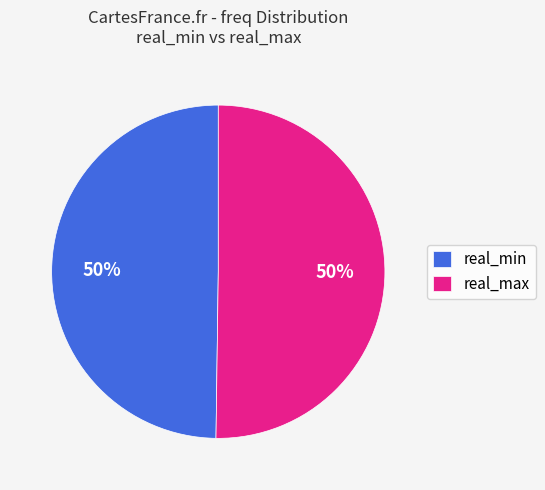

The real_max slice represents 44% of the pie. True or false?

False